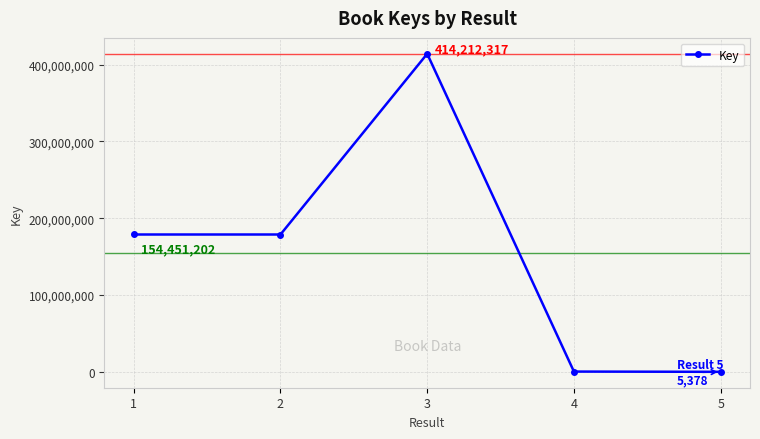

Where does the data first go above 178851316?

1